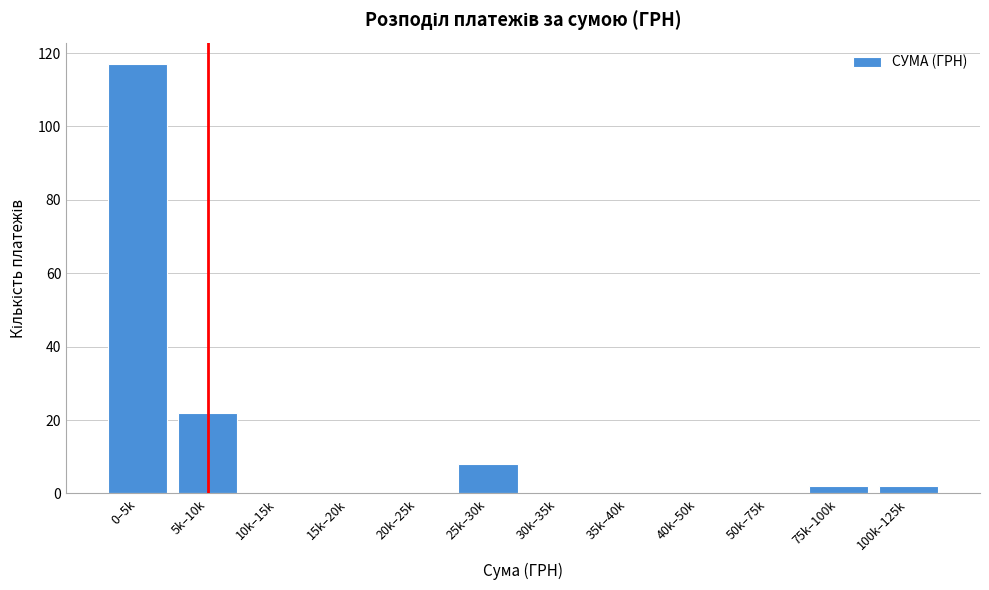

Reading left to right, extract all data points from this chart.

0–5k=117	5k–10k=22	10k–15k=0	15k–20k=0	20k–25k=0	25k–30k=8	30k–35k=0	35k–40k=0	40k–50k=0	50k–75k=0	75k–100k=2	100k–125k=2